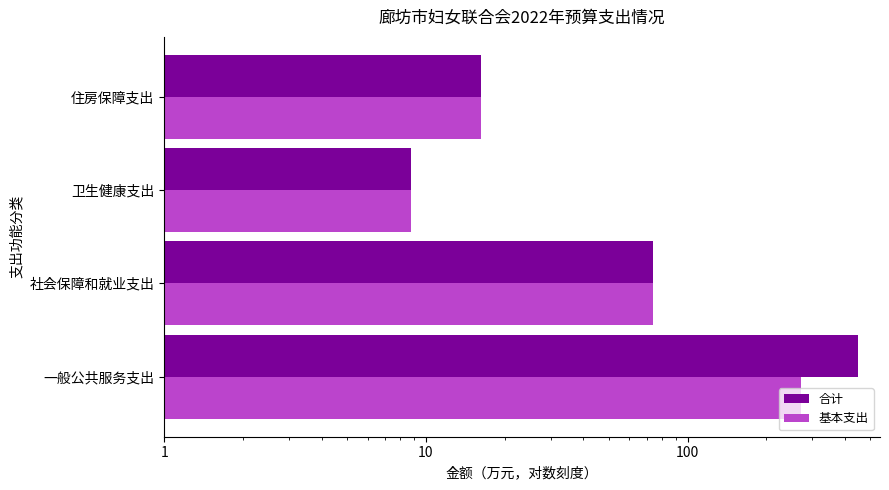

Is it true that 基本支出 equals 4.6 at 卫生健康支出?

False